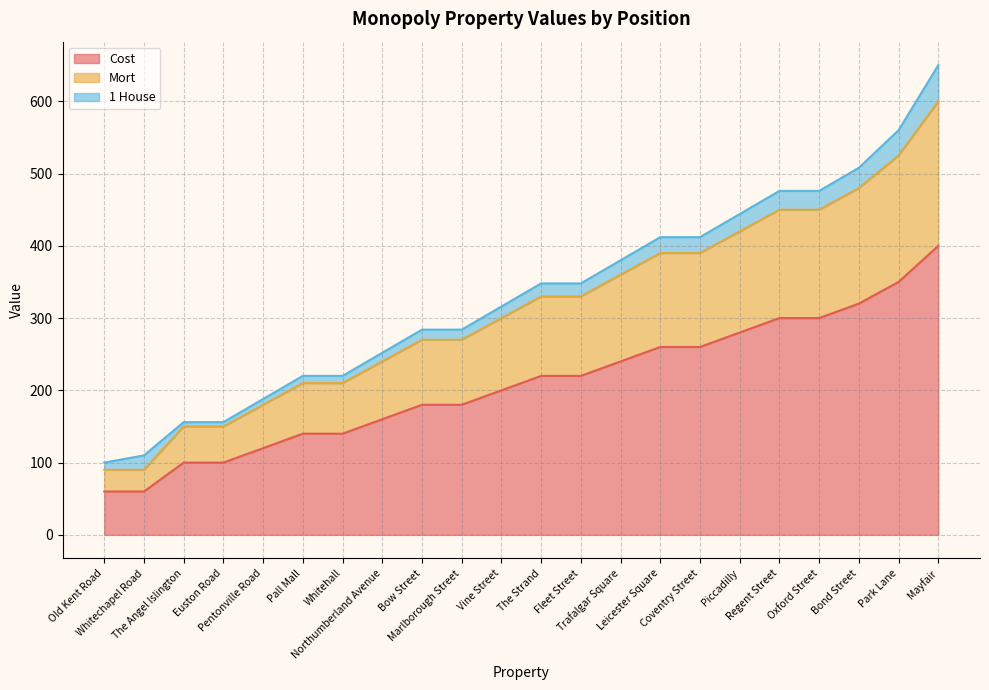

True or false: Mort and Cost cross at least once.

False